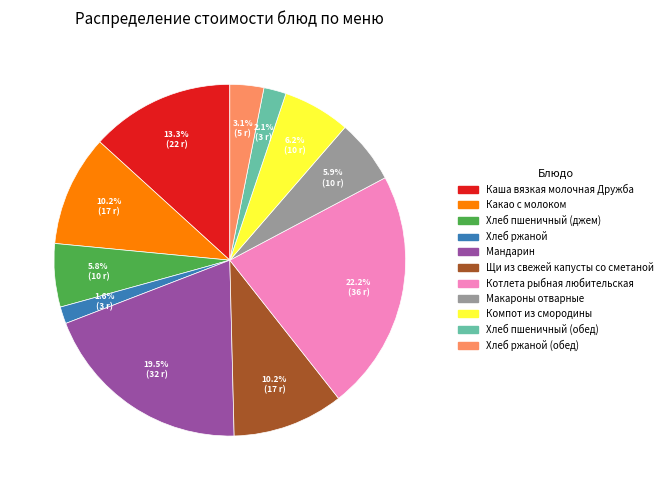

To the nearest percent, what is the difference between the largest and smallest slice percentages?

21%